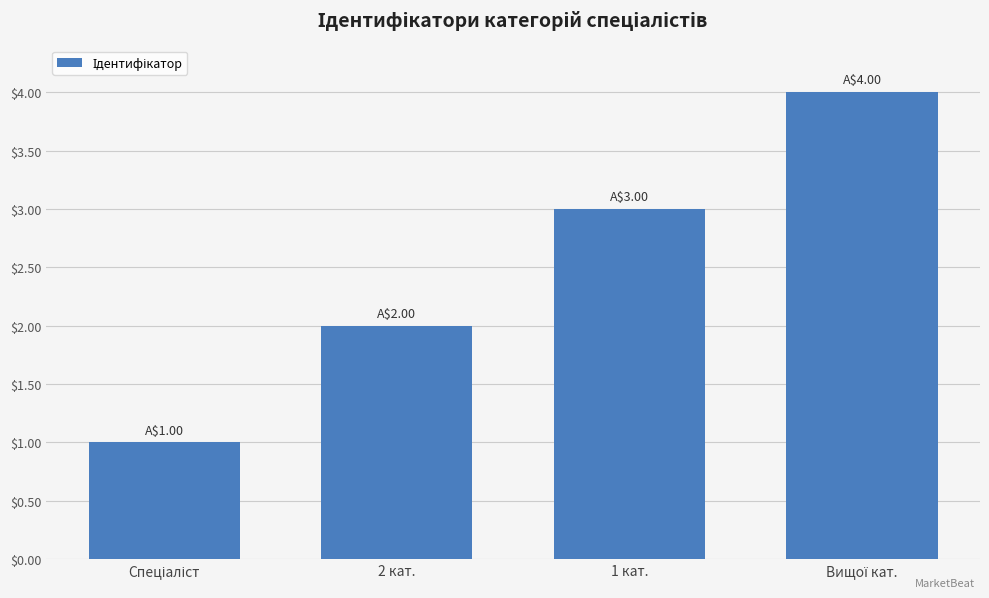

Read the value at 1 кат..

3